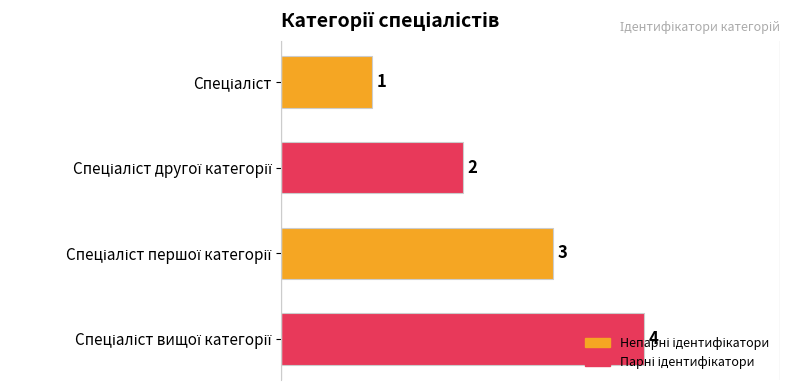

What is the value of the 2nd bar from the top?

2